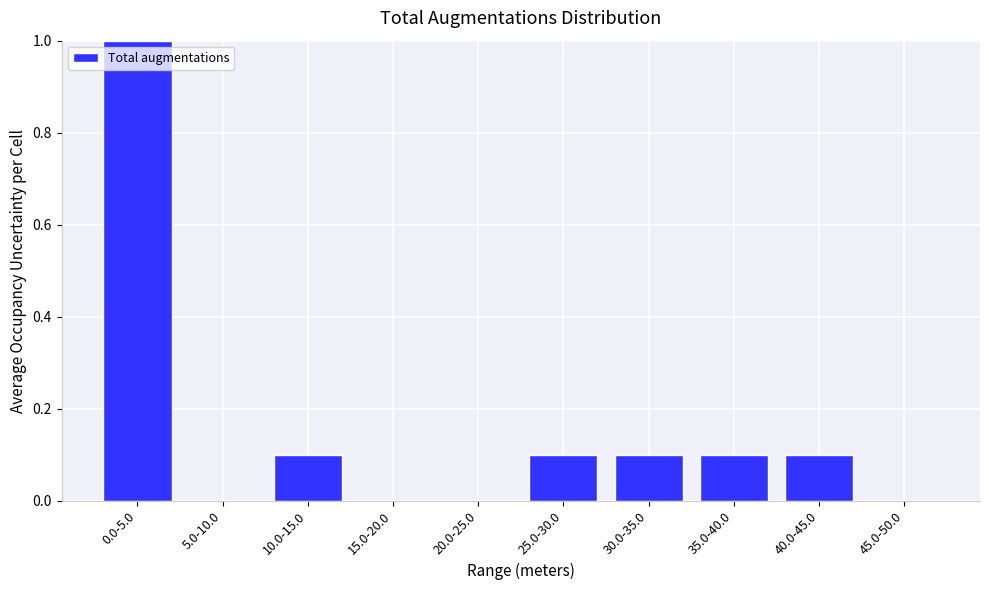

Reading left to right, list all the values displayed in this chart.

0.0-5.0=1.0	5.0-10.0=0.0	10.0-15.0=0.1	15.0-20.0=0.0	20.0-25.0=0.0	25.0-30.0=0.1	30.0-35.0=0.1	35.0-40.0=0.1	40.0-45.0=0.1	45.0-50.0=0.0